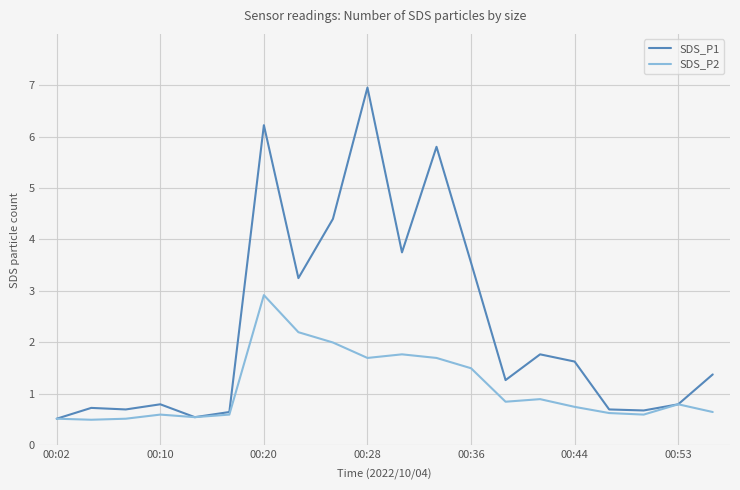

Does the chart have visible grid lines?

Yes